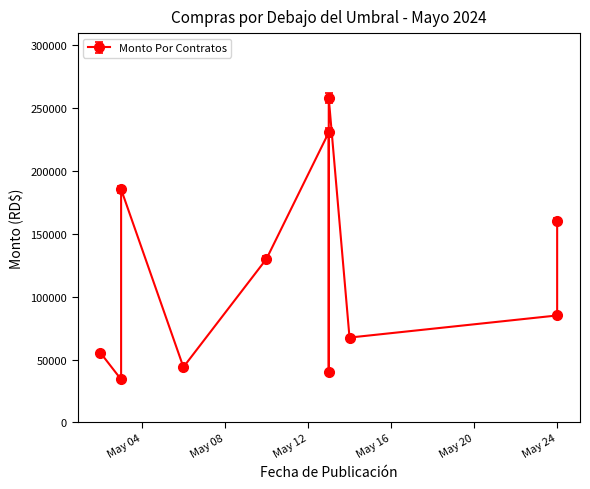

What value does the data have at 2024-05-10?

130000